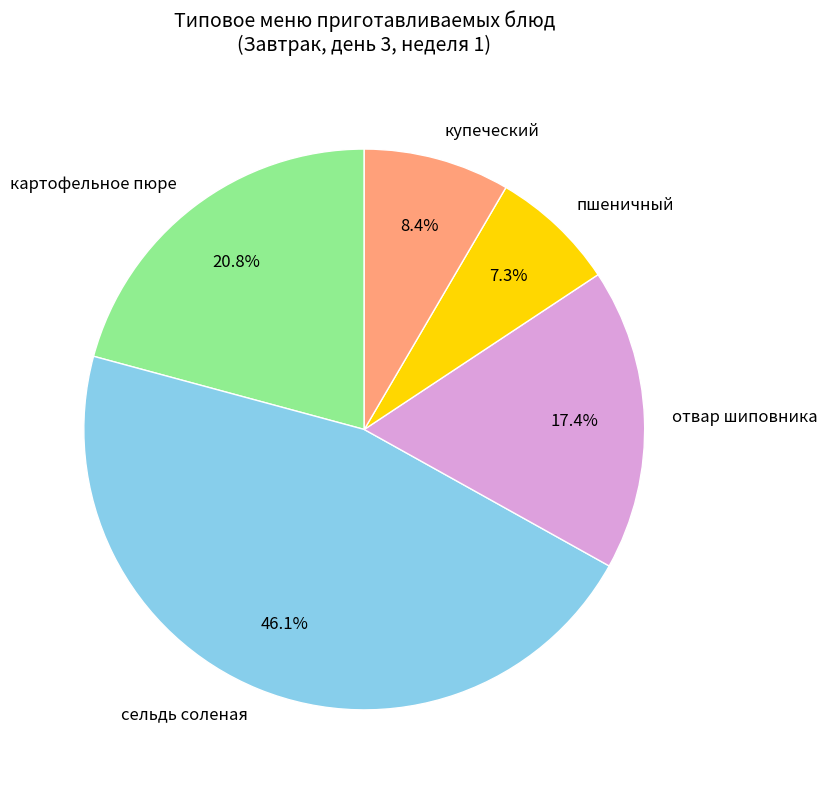

Count the number of slices in the pie.

5